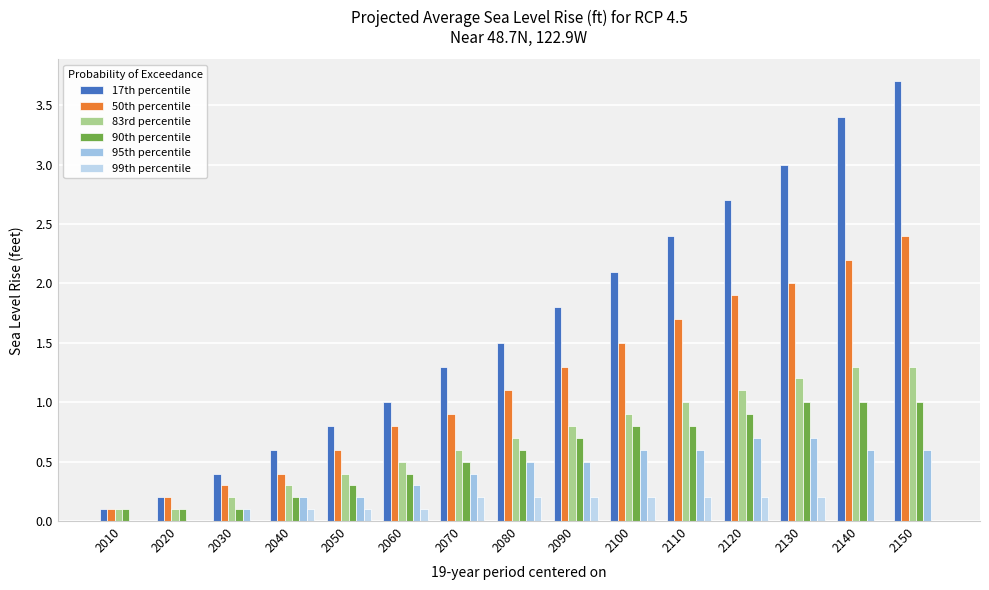

Which category has the lowest value in the 95th percentile series?

2010